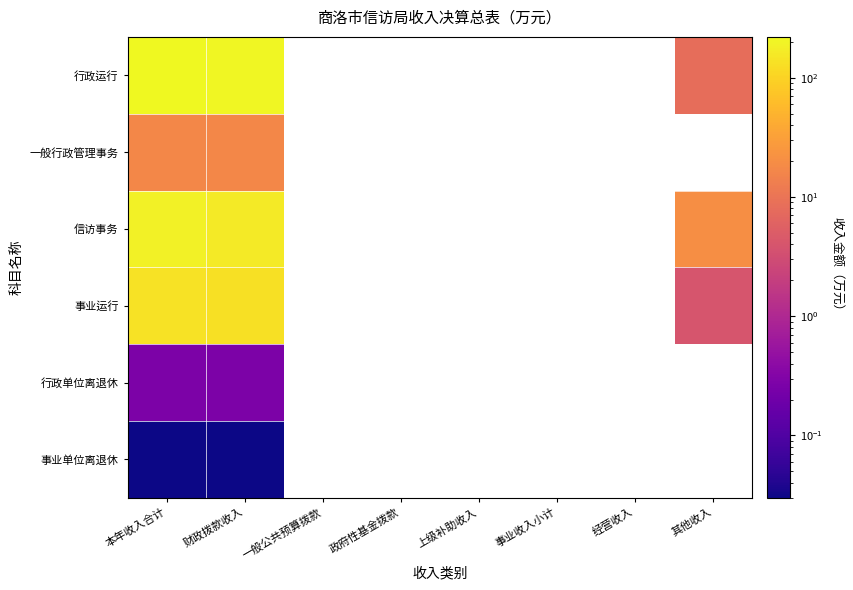

Which category has the highest value in the 信访事务 series?

本年收入合计